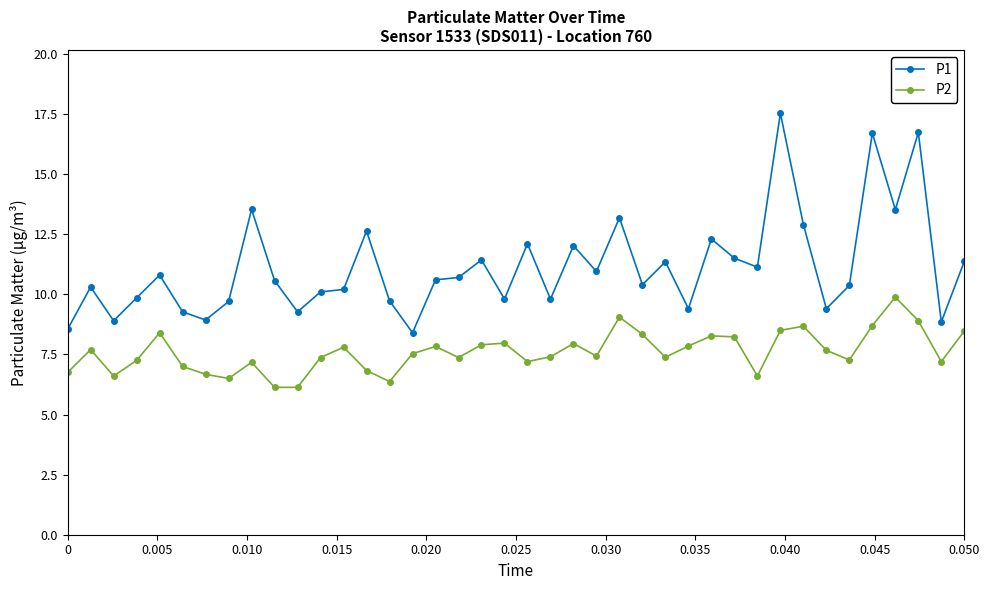

Which series has the largest total across all categories?

P1